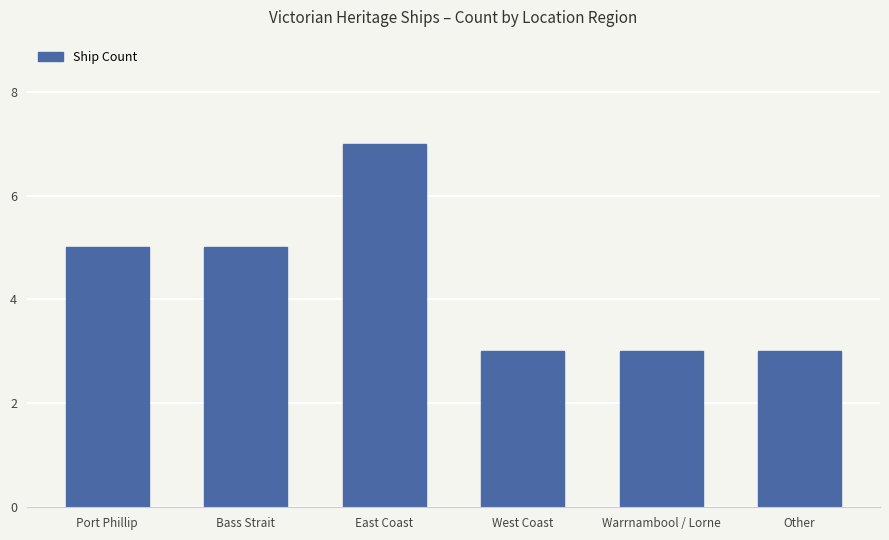

What is the greatest value displayed?

7